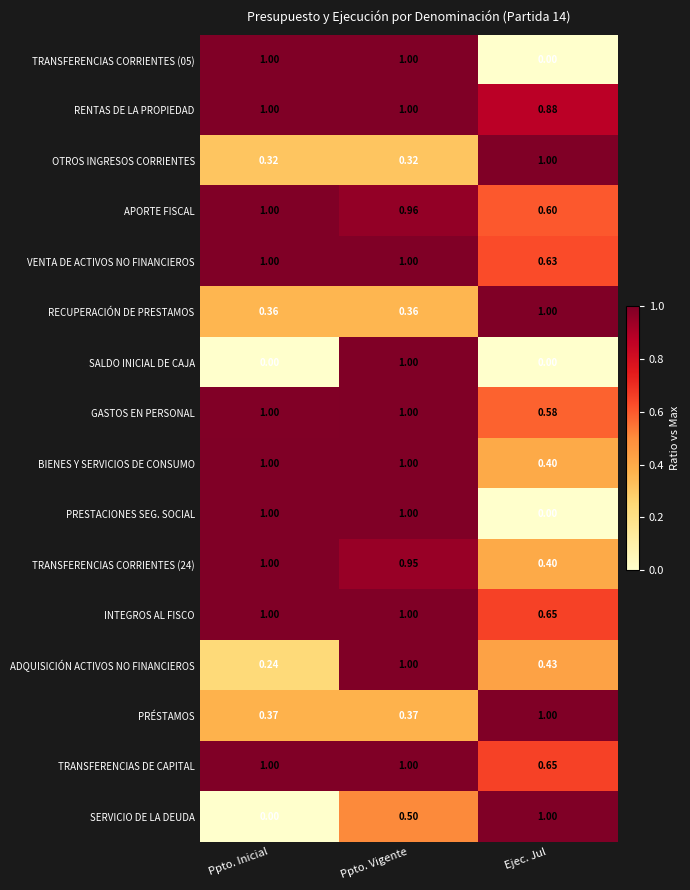

Is the value of TRANSFERENCIAS CORRIENTES (24) at Ppto. Inicial greater than the value of TRANSFERENCIAS DE CAPITAL at Ejec. Jul?

Yes